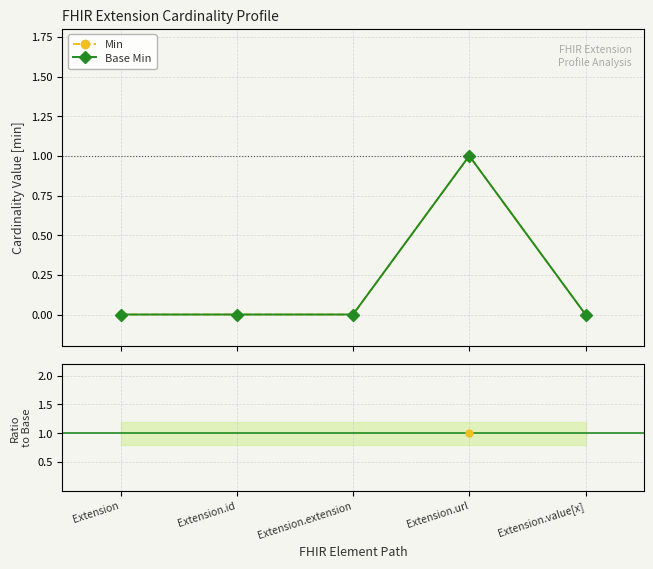

Between Extension.extension and Extension.id, which is larger?

Extension.extension